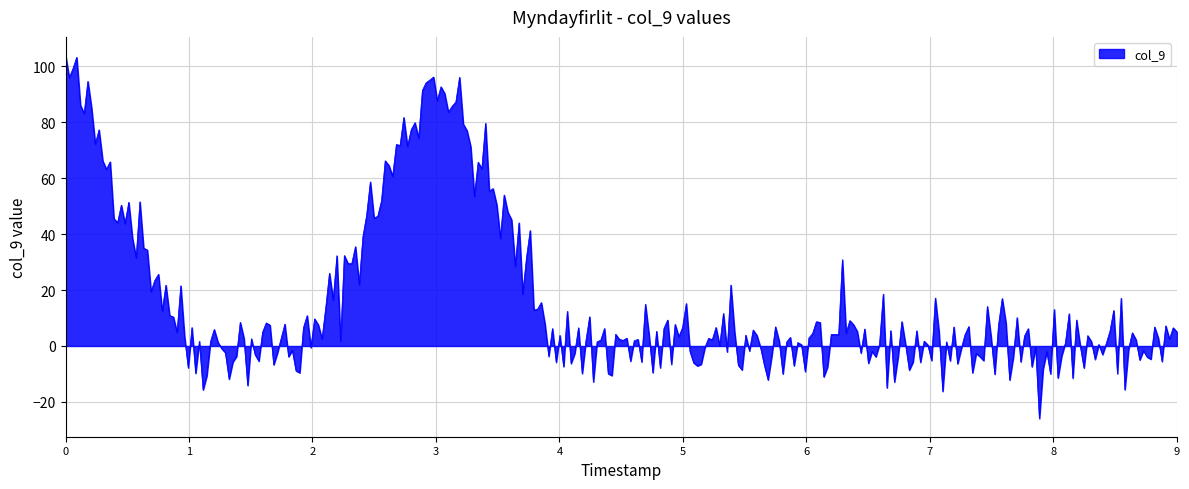

What is the smallest value displayed?

-25.9